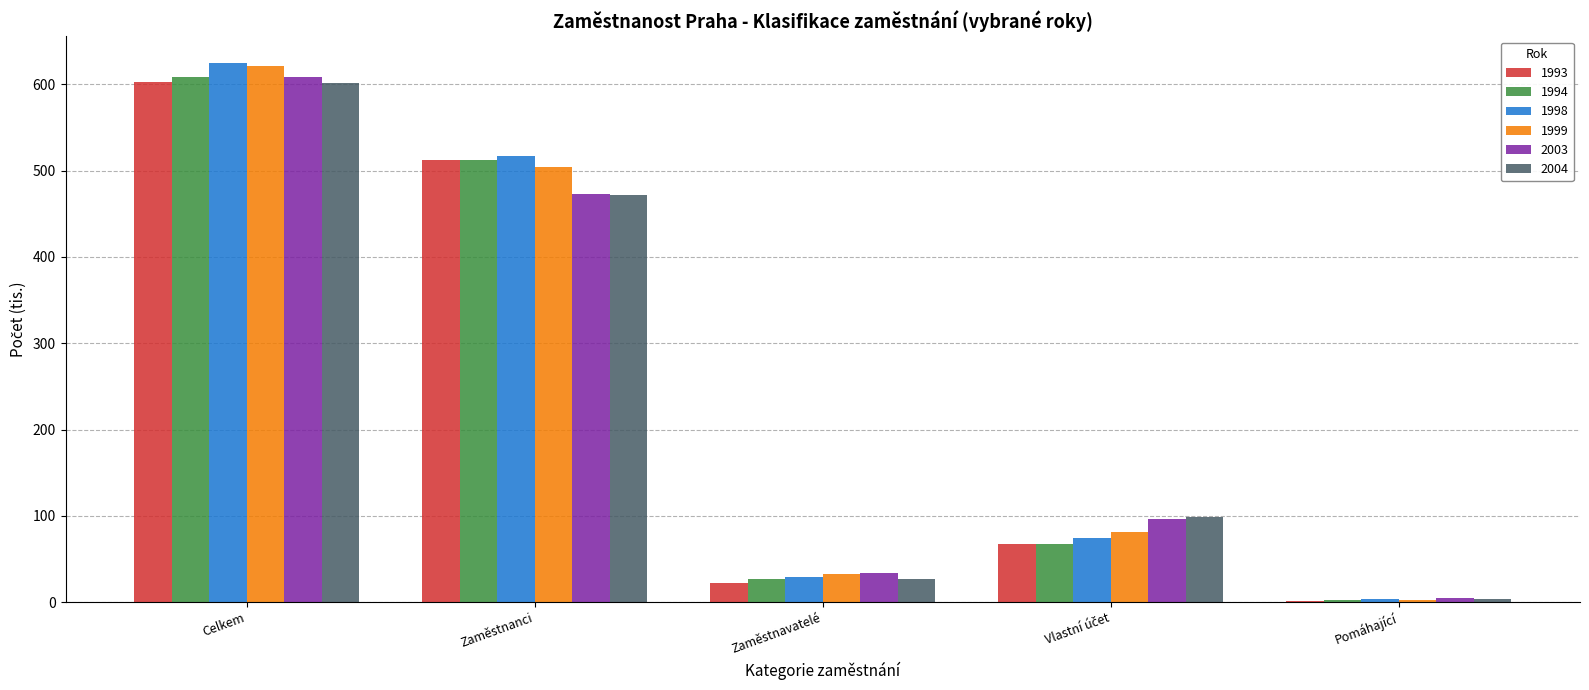

Which category has the highest value in the 1999 series?

Celkem